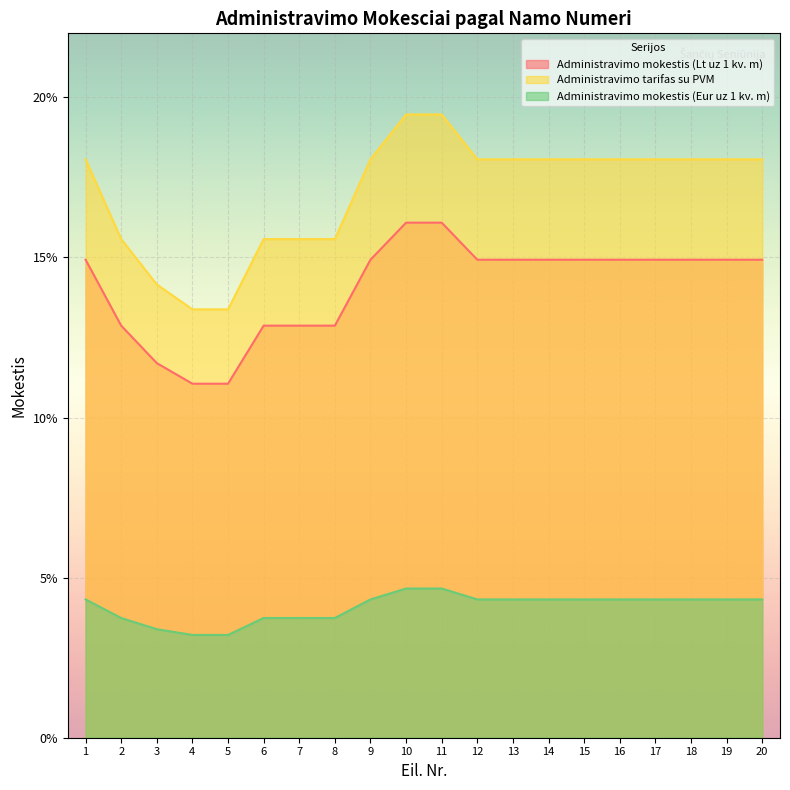

Reading right to left, what are all the values shown in this chart?

Administravimo mokestis (Lt uz 1 kv. m): 20=0.1	19=0.1	18=0.1	17=0.1	16=0.1	15=0.1	14=0.1	13=0.1	12=0.1	11=0.2	10=0.2	9=0.1	8=0.1	7=0.1	6=0.1	5=0.1	4=0.1	3=0.1	2=0.1	1=0.1
Administravimo tarifas su PVM: 20=0.2	19=0.2	18=0.2	17=0.2	16=0.2	15=0.2	14=0.2	13=0.2	12=0.2	11=0.2	10=0.2	9=0.2	8=0.2	7=0.2	6=0.2	5=0.1	4=0.1	3=0.1	2=0.2	1=0.2
Administravimo mokestis (Eur uz 1 kv. m): 20=0.0	19=0.0	18=0.0	17=0.0	16=0.0	15=0.0	14=0.0	13=0.0	12=0.0	11=0.0	10=0.0	9=0.0	8=0.0	7=0.0	6=0.0	5=0.0	4=0.0	3=0.0	2=0.0	1=0.0